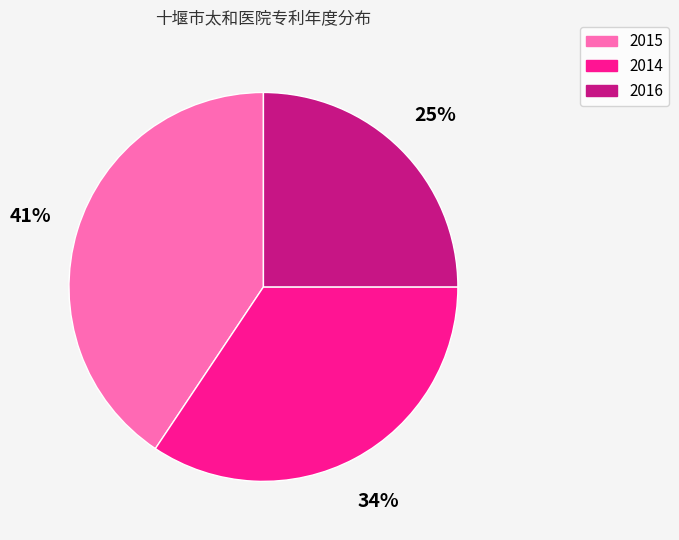

Count the number of slices in the pie.

3